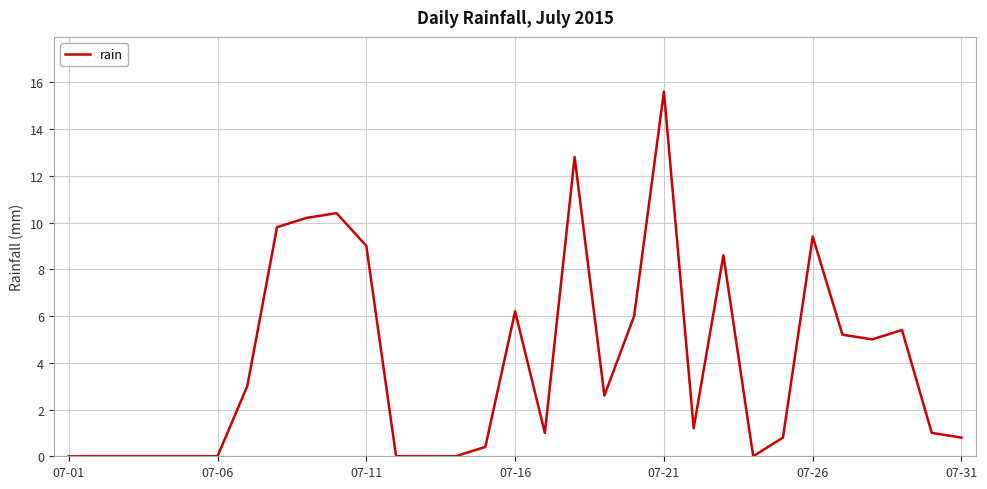

Reading left to right, extract all data points from this chart.

0.0	0.0	0.0	0.0	0.0	0.0	3.0	9.8	10.2	10.4	9.0	0.0	0.0	0.0	0.4	6.2	1.0	12.8	2.6	6.0	15.6	1.2	8.6	0.0	0.8	9.4	5.2	5.0	5.4	1.0	0.8